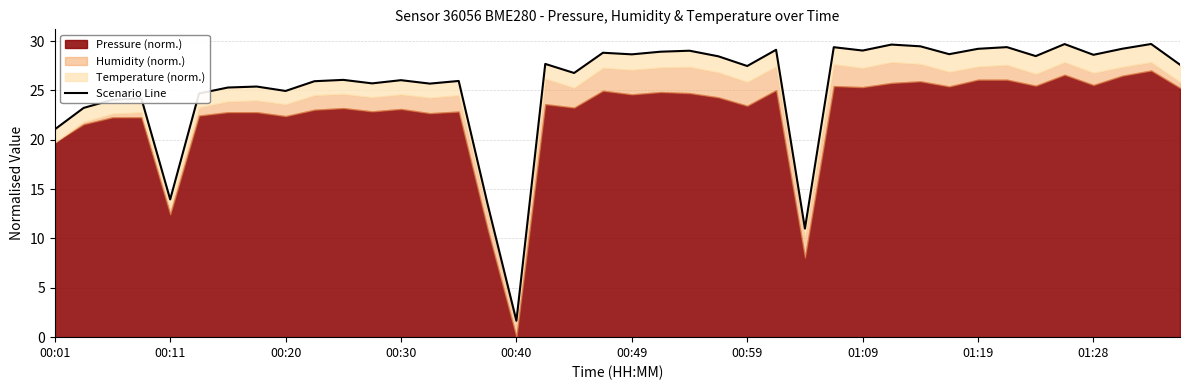

What is the sum of all values?

1021.6